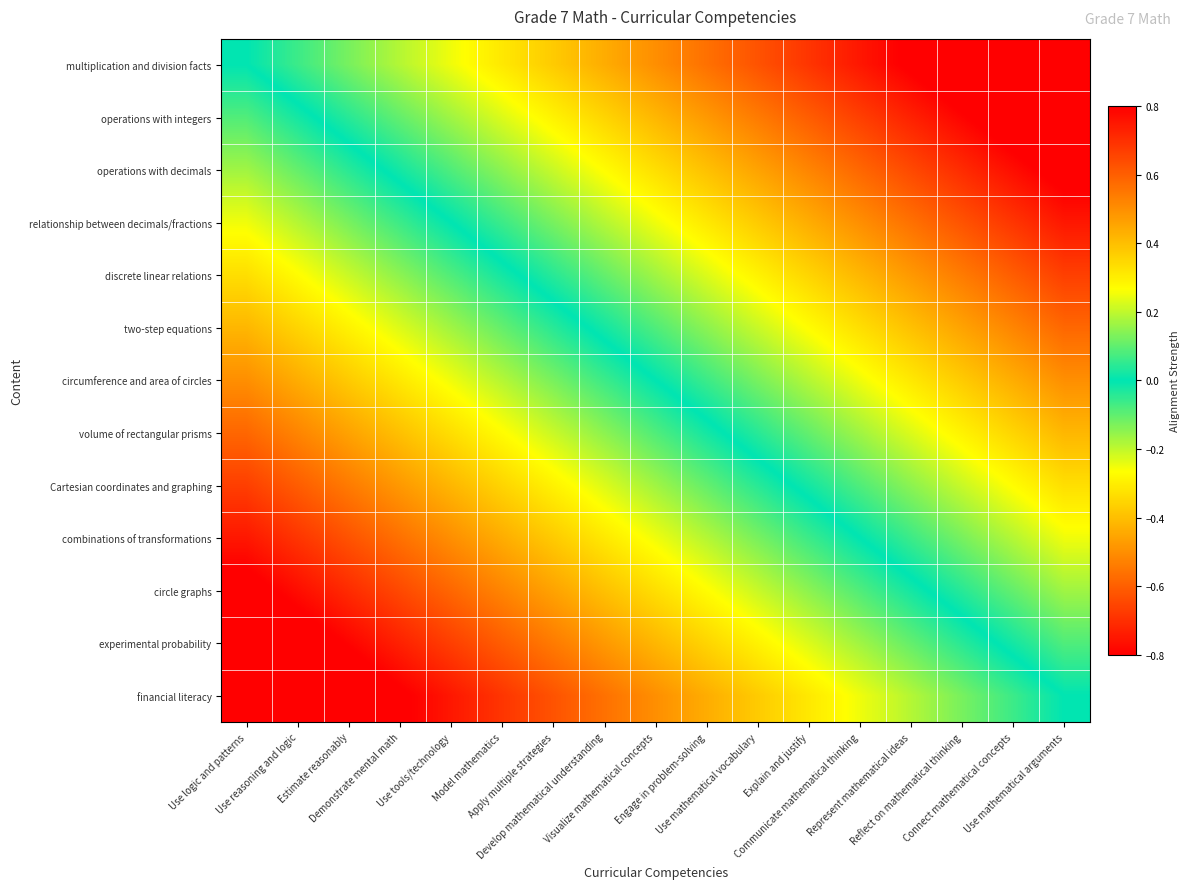

Between Use logic and patterns and Estimate reasonably, which series saw the biggest shift?

multiplication and division facts